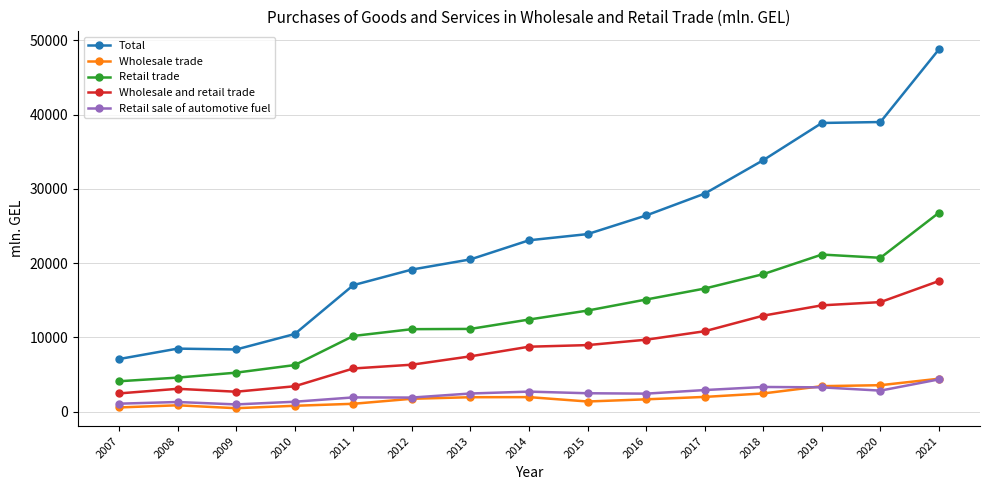

True or false: Retail trade has a value of 4571.8 at 2008.

True